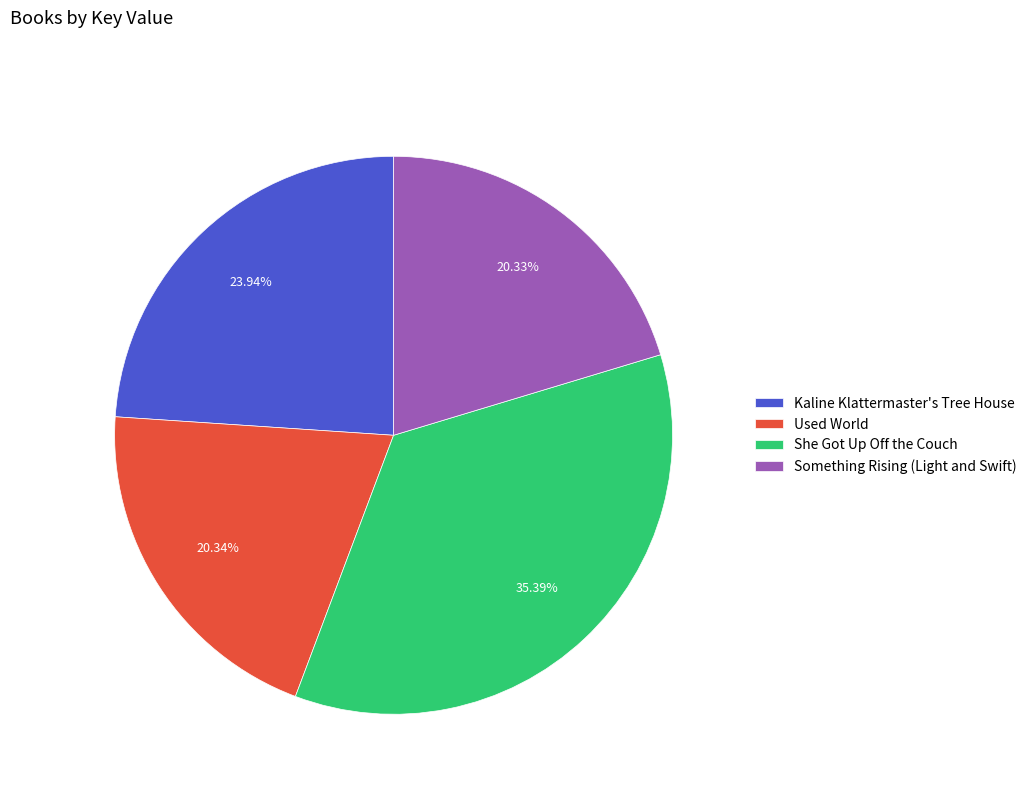

Which category has the biggest portion of the pie?

She Got Up Off the Couch